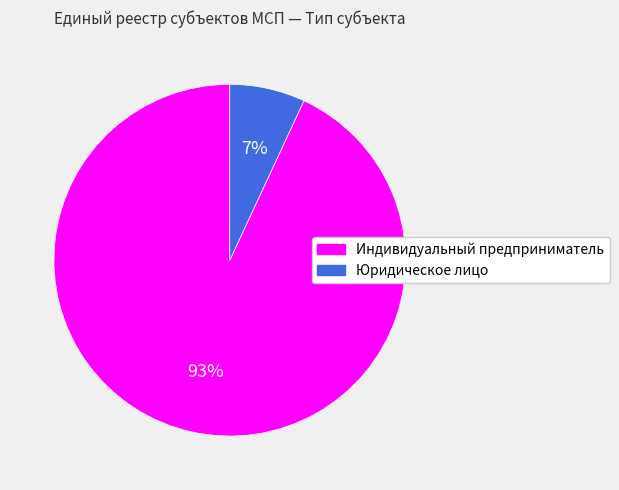

What is the largest slice in the pie chart?

Индивидуальный предприниматель